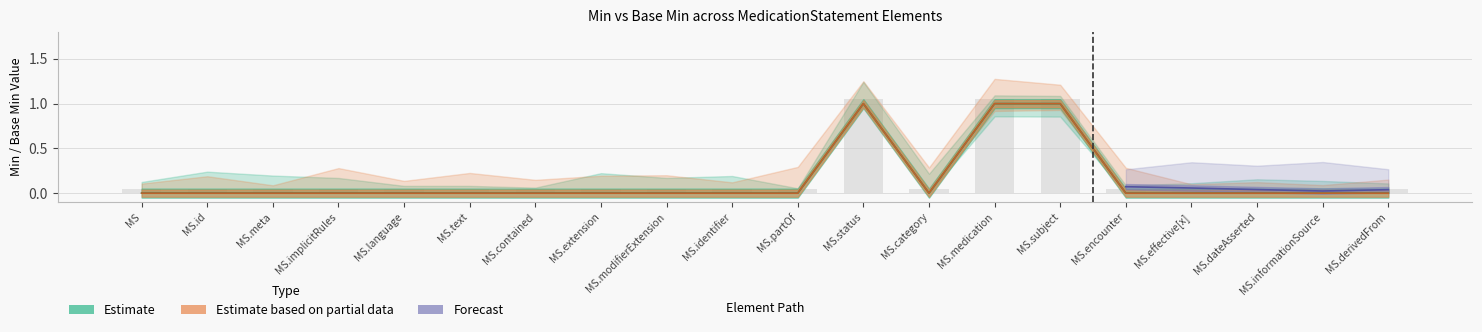

What is the value of the Min_upper bar at the 12th from the left?

1.1